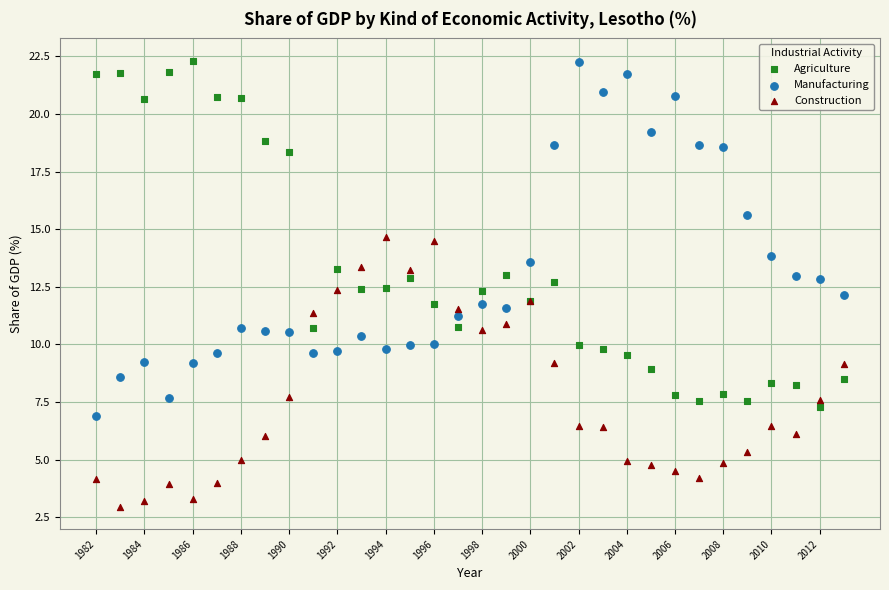

What is the X range (max minus min) for the scatter plot?

31.0